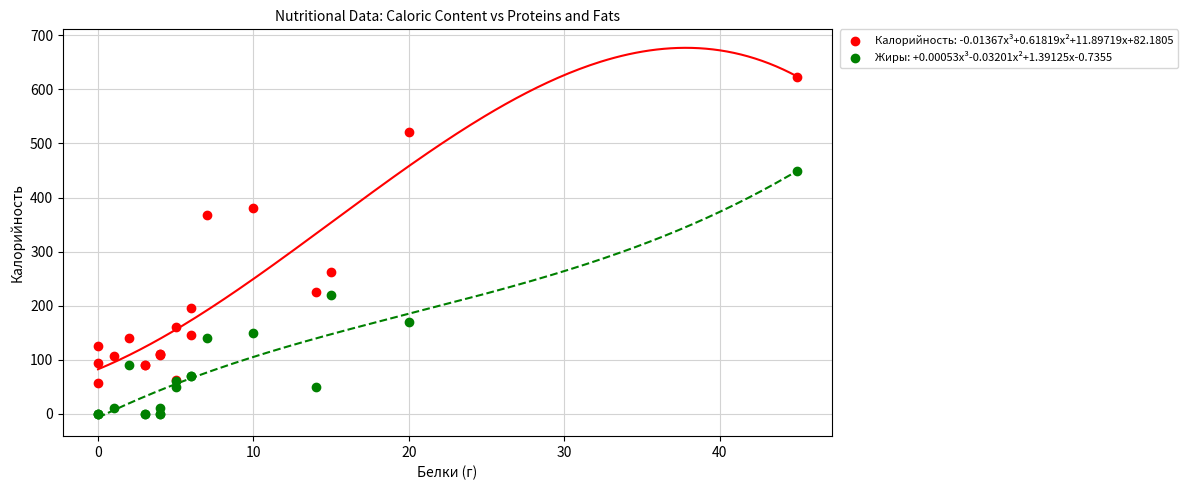

Which series has the largest Y range (max minus min)?

Калорийность: -0.01367x³+0.61819x²+11.89719x+82.1805